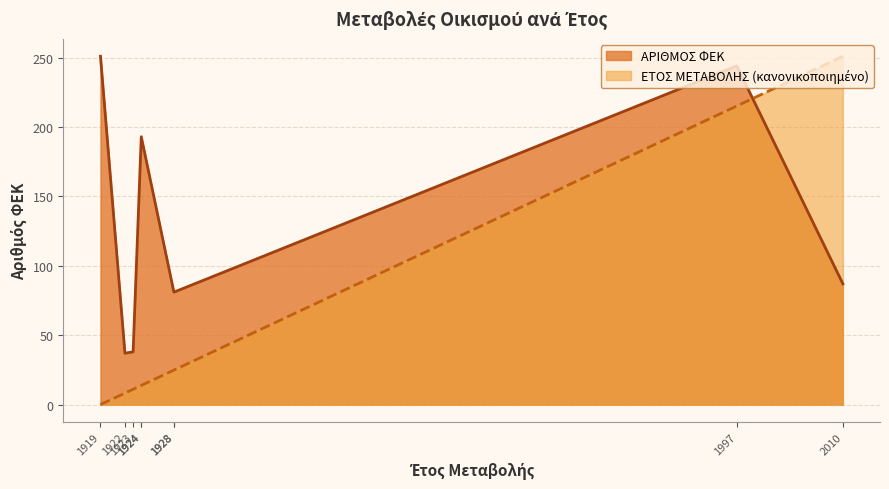

Reading left to right, extract all data points from this chart.

ΕΤΟΣ ΜΕΤΑΒΟΛΗΣ: 1919=0.0	1922=8.3	1923=11.0	1924=13.8	1924=13.8	1928=24.8	1928=24.8	1997=215.1	2010=251.0
ΑΡΙΘΜΟΣ ΦΕΚ: 1919=251.0	1922=37.0	1923=38.0	1924=193.0	1924=193.0	1928=81.0	1928=81.0	1997=244.0	2010=87.0